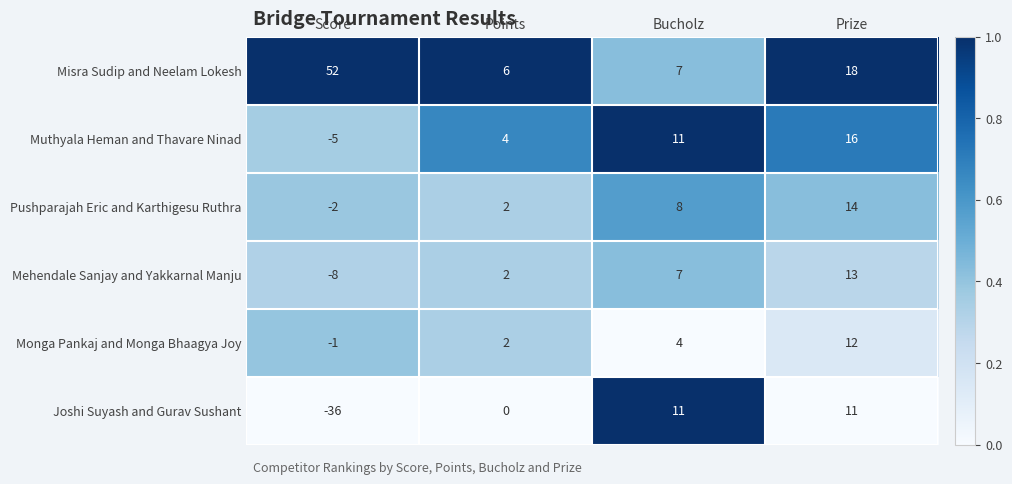

Which series has the widest spread of values?

Joshi Suyash and Gurav Sushant